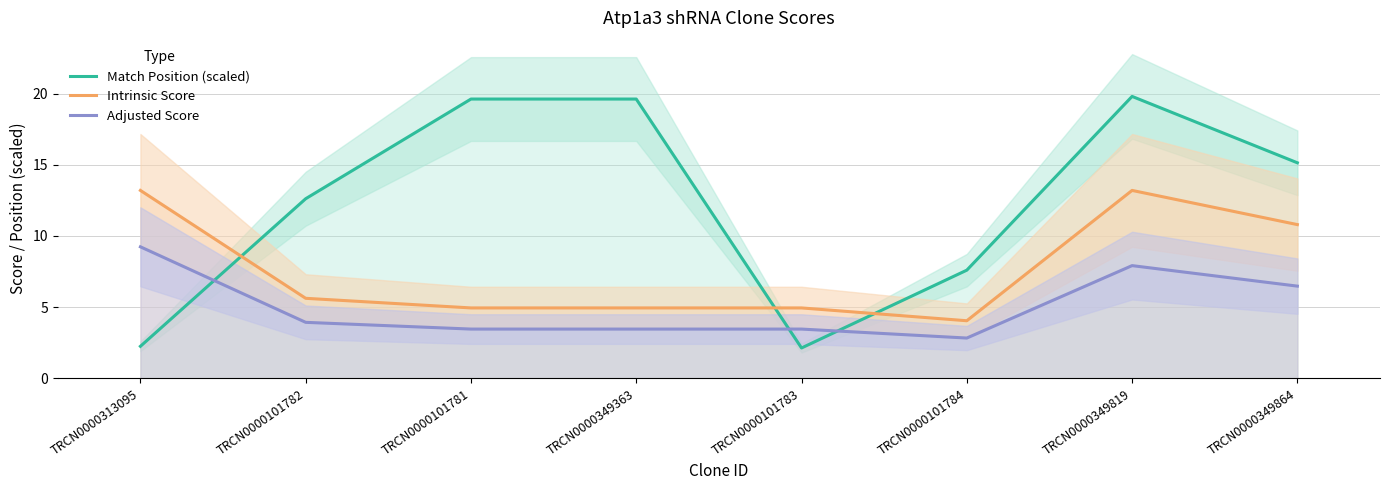

At which label does Intrinsic Score reach its minimum?

TRCN0000101784